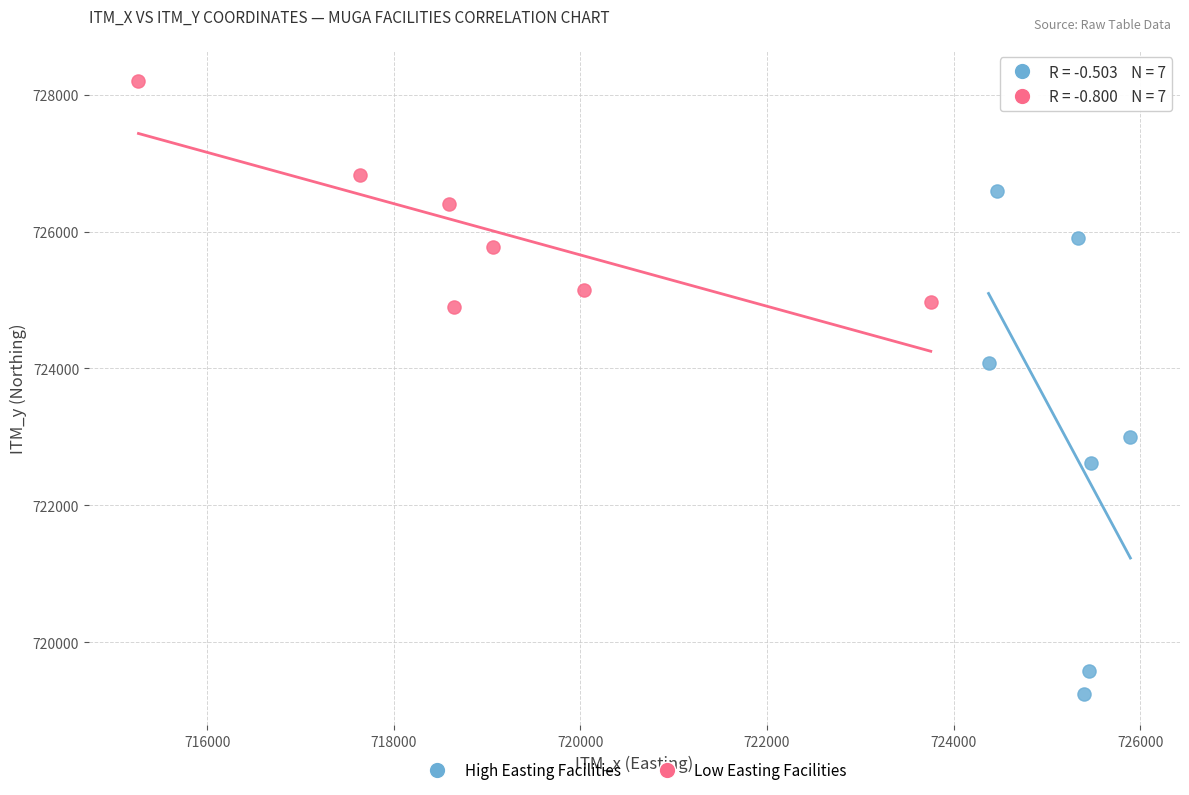

Which series has the widest spread of Y values?

High Easting Facilities